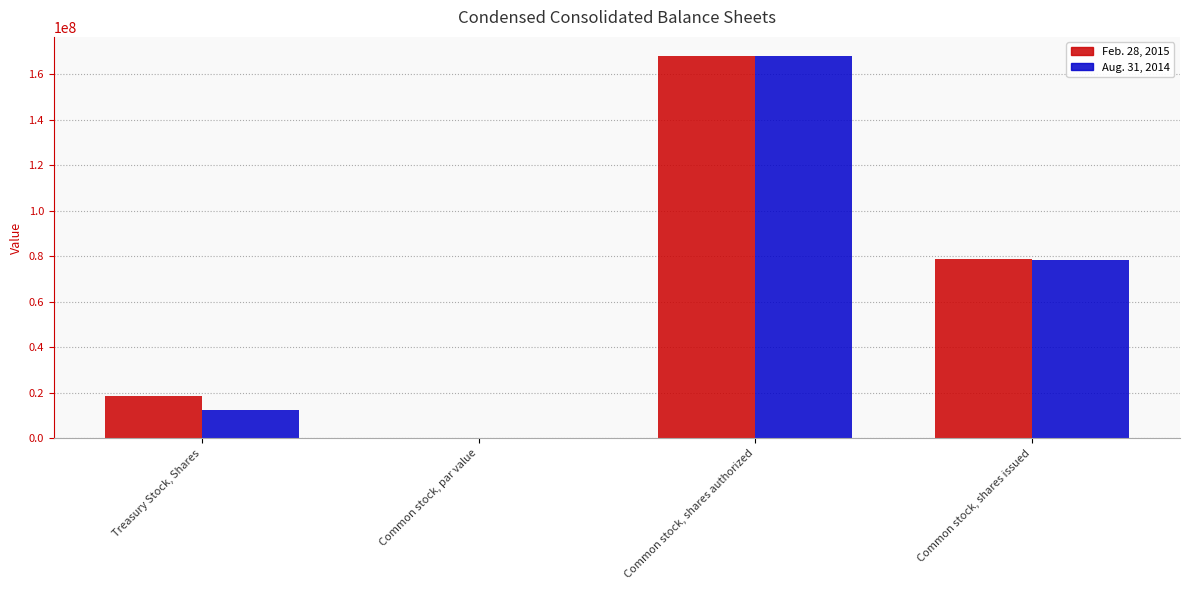

How many series are shown in this chart?

2